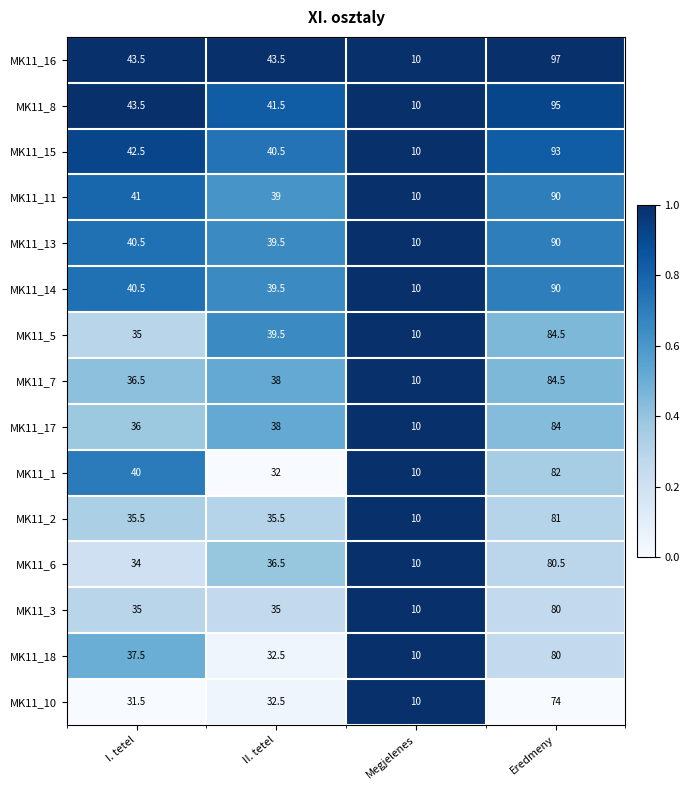

What is the difference between the maximum and second lowest values in the MK11_11 series?

51.0